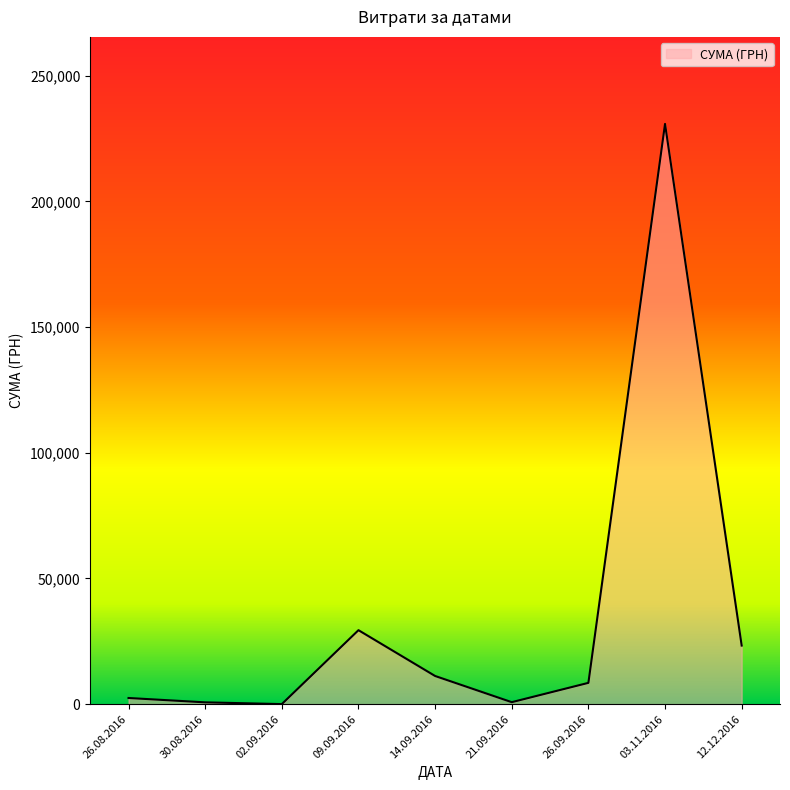

Where is the data nearest to the value 115429?

09.09.2016